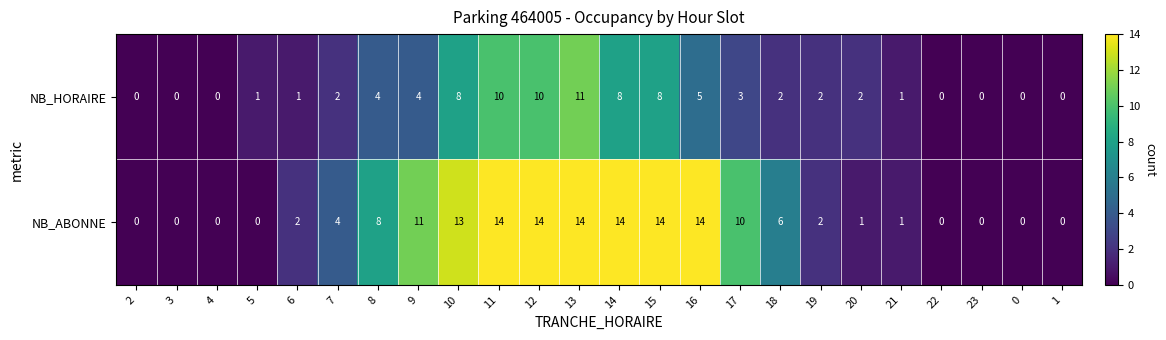

What is the difference between the NB_ABONNE values at 3 and 14?

14